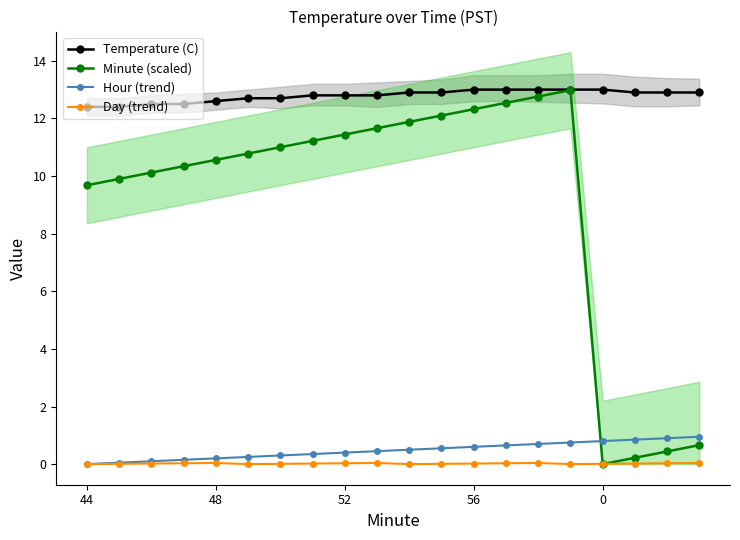

What is the sum of all Minute (scaled) values?

182.6